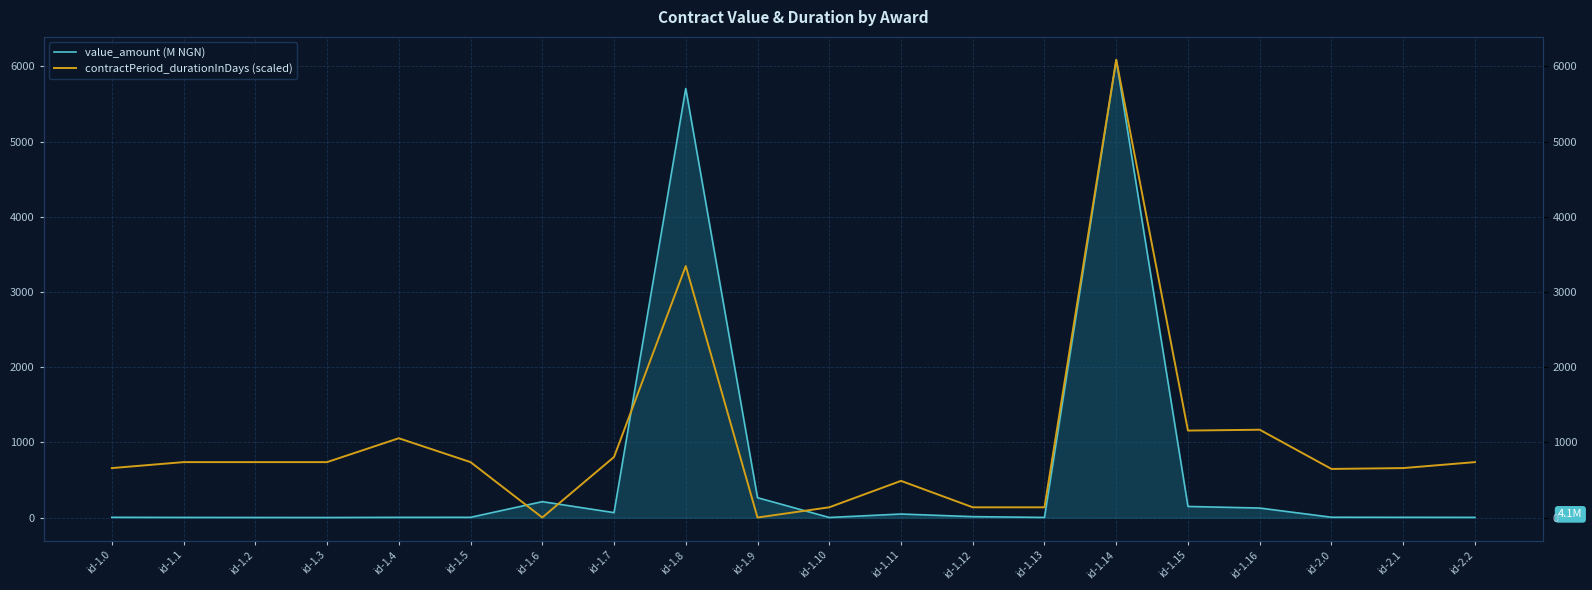

How many lines are shown in the chart?

2